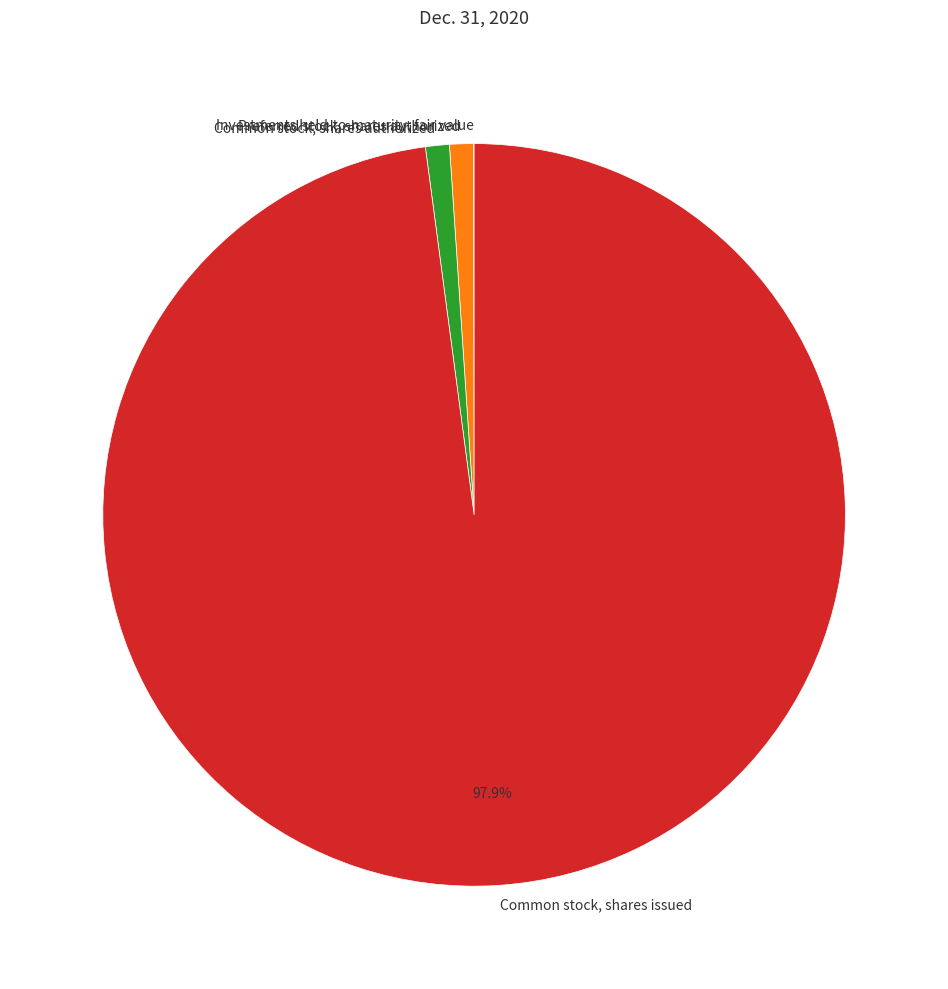

What percentage is the Common stock, shares authorized slice, to the nearest percent?

1%